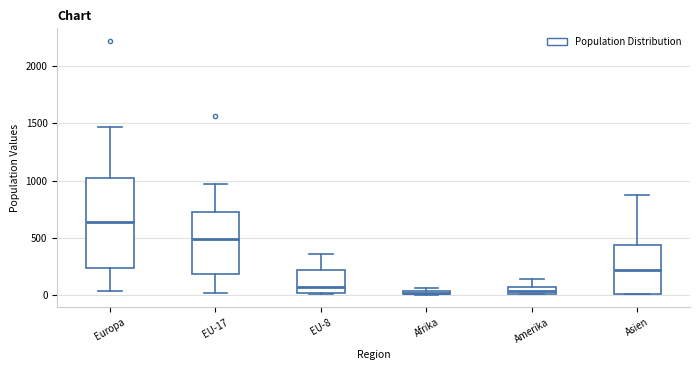

Which box is the tallest, from its lower edge to its upper edge?

Europa